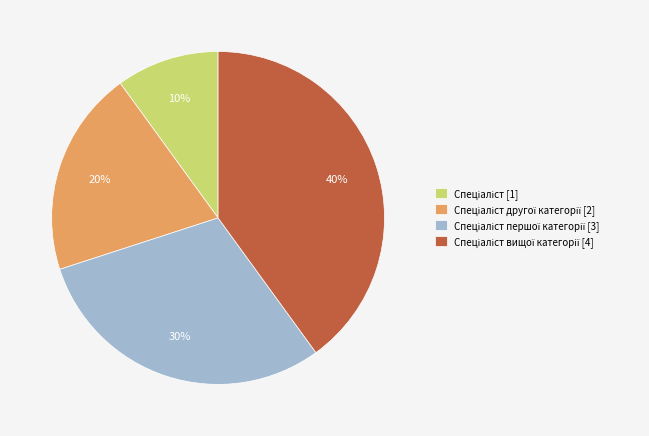

Is there any slice that represents more than half of the pie?

No